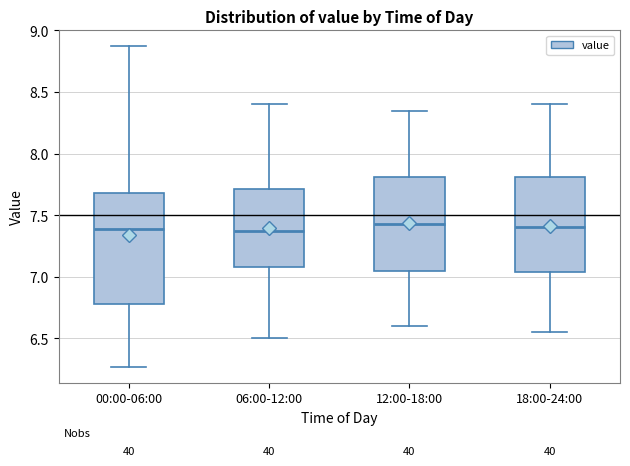

Comparing the boxes themselves (not the whiskers), which one is the tallest?

00:00-06:00